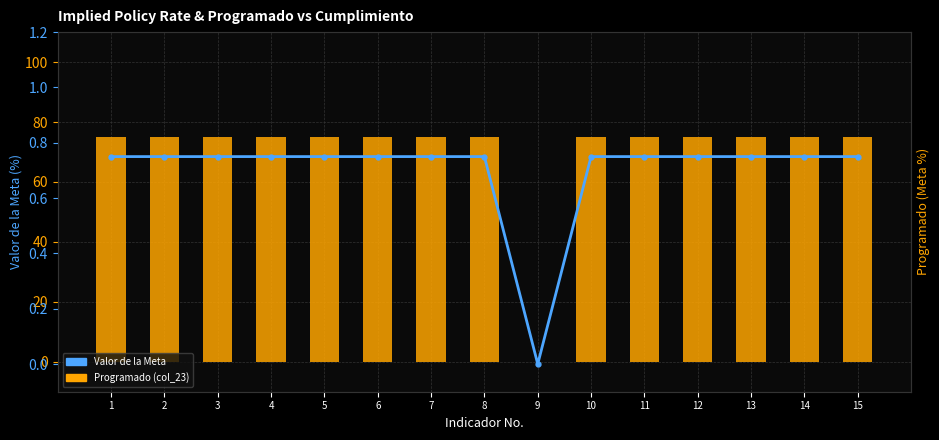

Which series has the widest spread of values?

Programado (col_23)